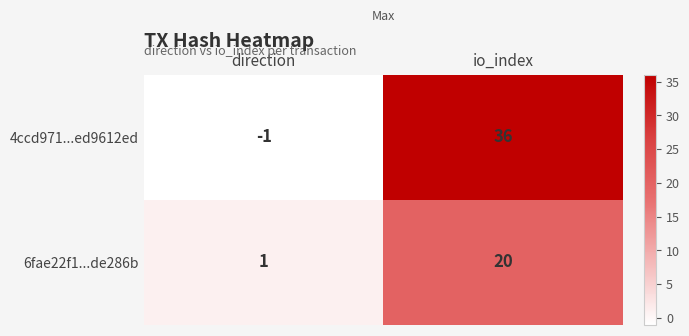

What is the sum of the 4ccd971...ed9612ed values at direction and io_index?

35